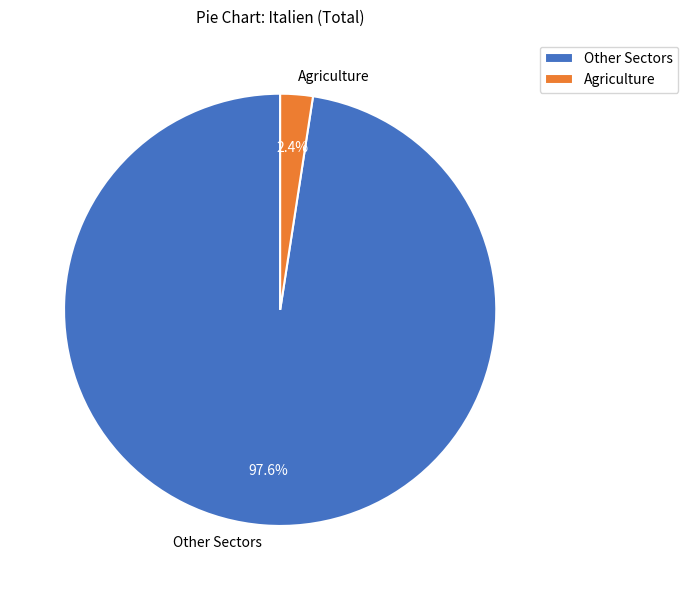

Does any single category account for the majority?

Yes